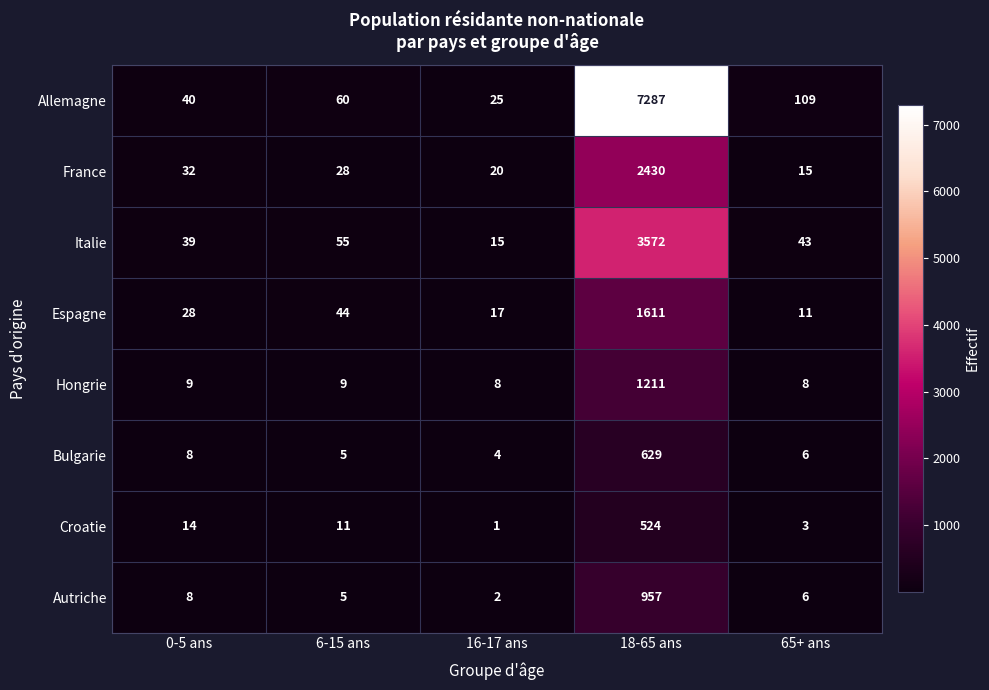

List the labels in order of Autriche value, smallest first.

16-17 ans, 6-15 ans, 65+ ans, 0-5 ans, 18-65 ans